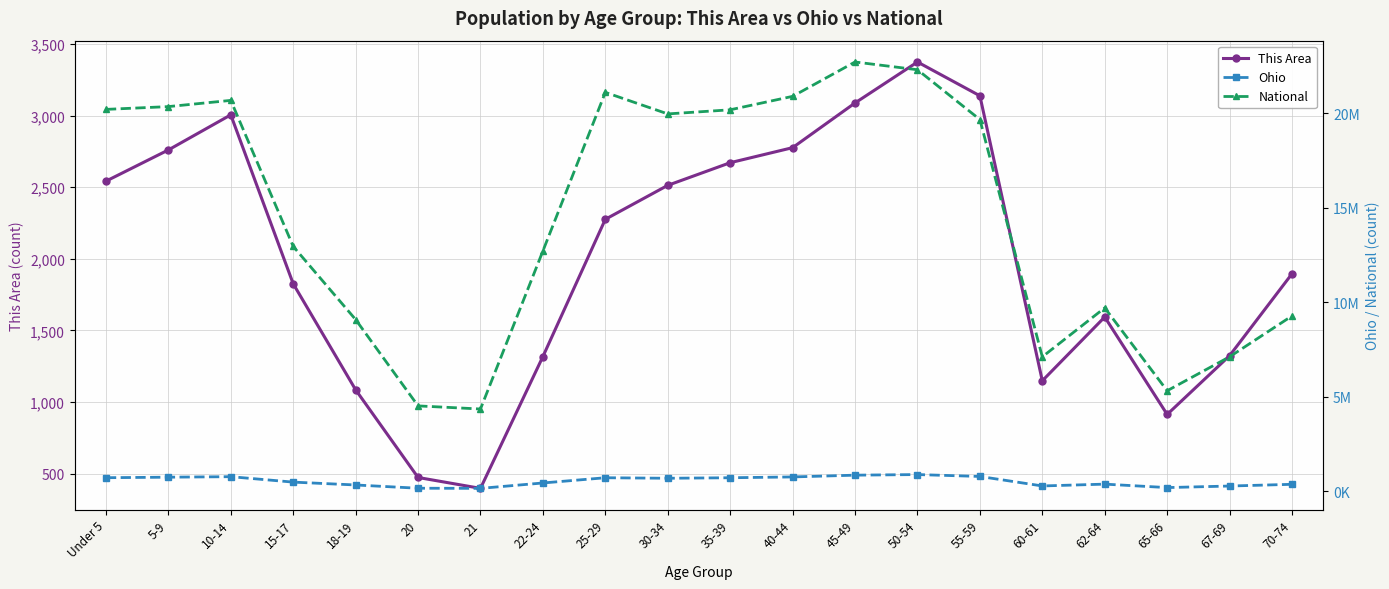

What are all the series names shown in the legend?

This Area, Ohio, National